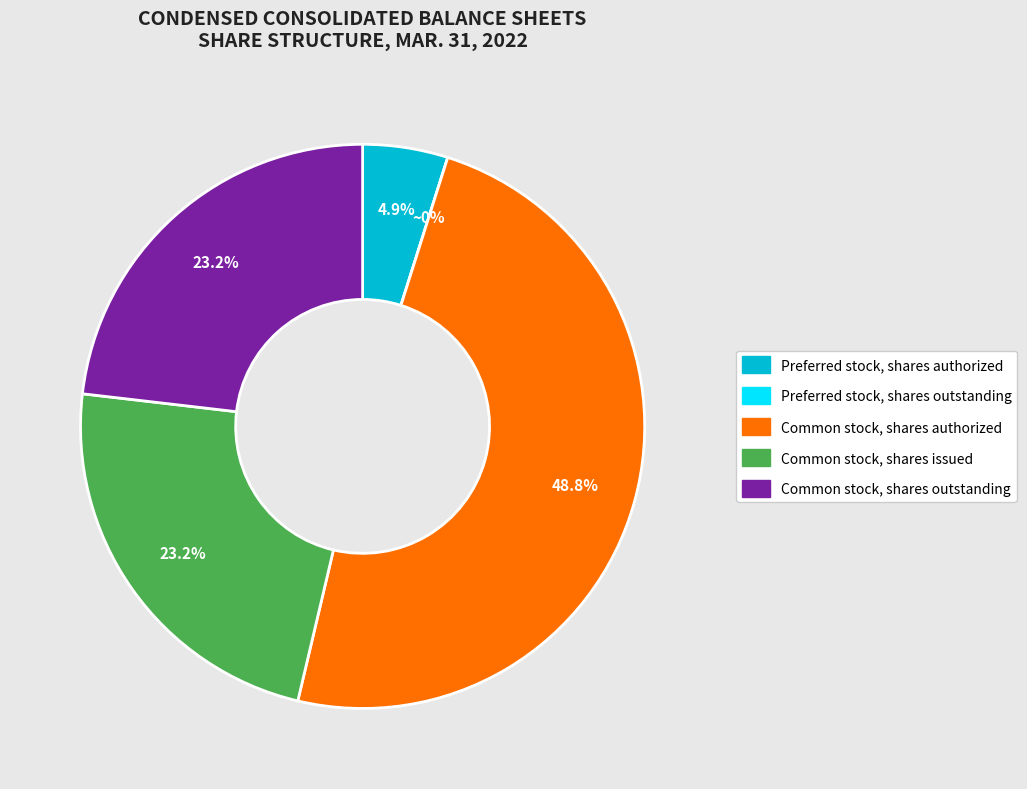

Rank the categories by value from lowest to highest.

Preferred stock, shares outstanding, Preferred stock, shares authorized, Common stock, shares issued, Common stock, shares outstanding, Common stock, shares authorized